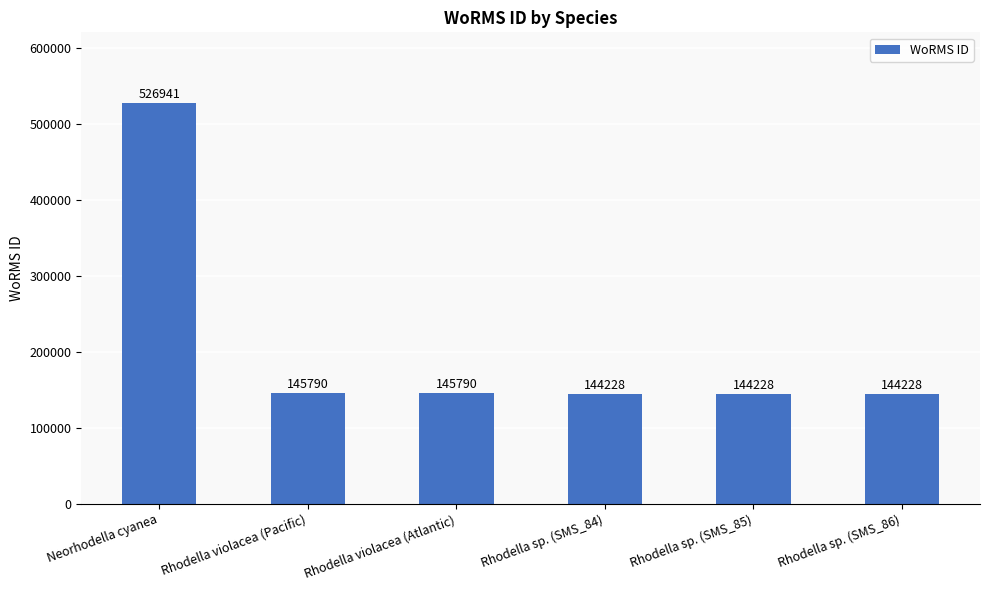

Reading right to left, extract all data points from this chart.

144228	144228	144228	145790	145790	526941